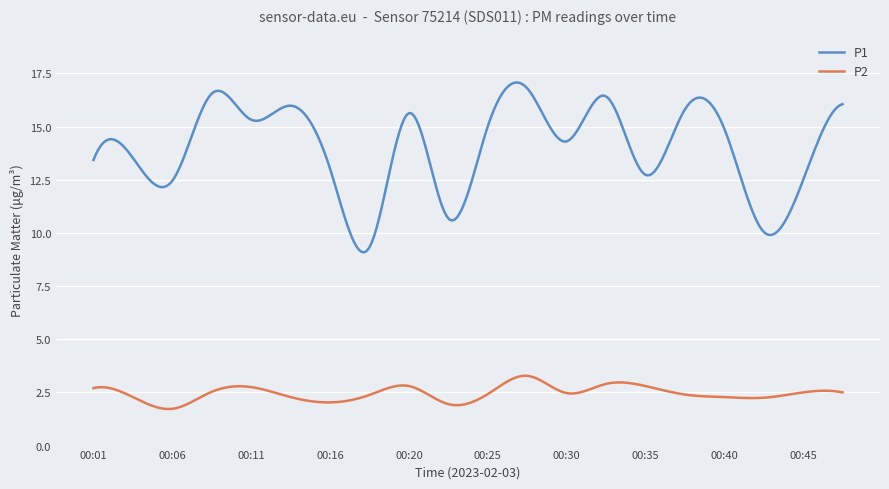

What is the maximum value shown in the chart?

17.1